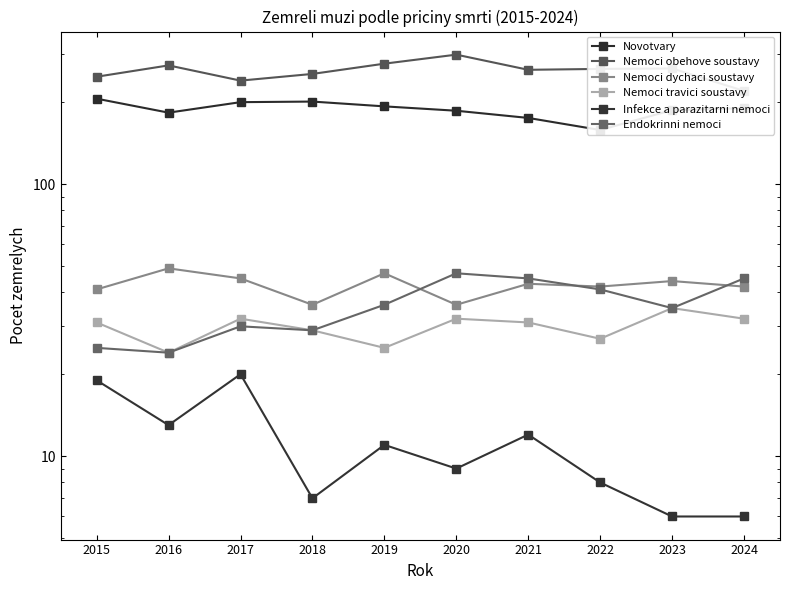

Is it true that Infekce a parazitarni nemoci equals 4 at 2022?

False